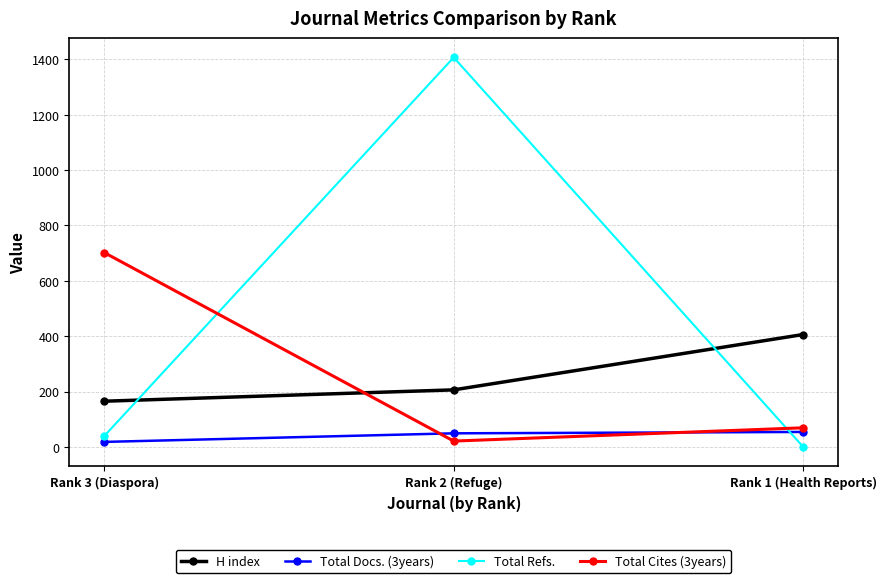

What are all the series names shown in the legend?

H index, Total Docs. (3years), Total Refs., Total Cites (3years)